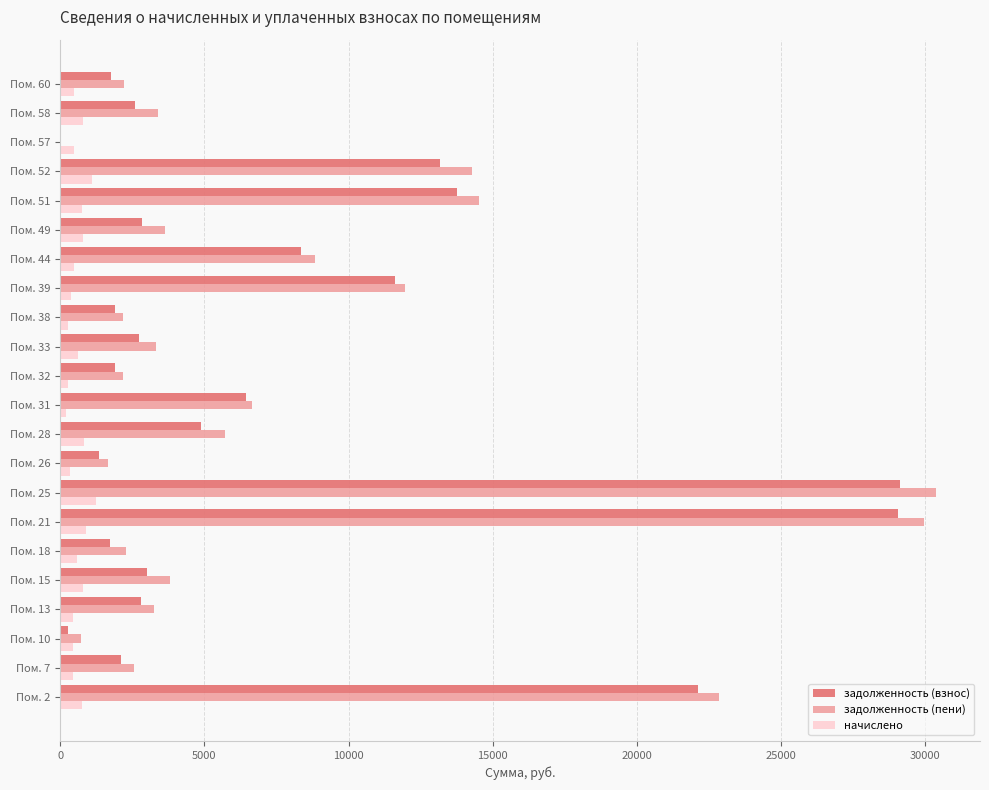

What is the highest value of the начислено series?

1249.0